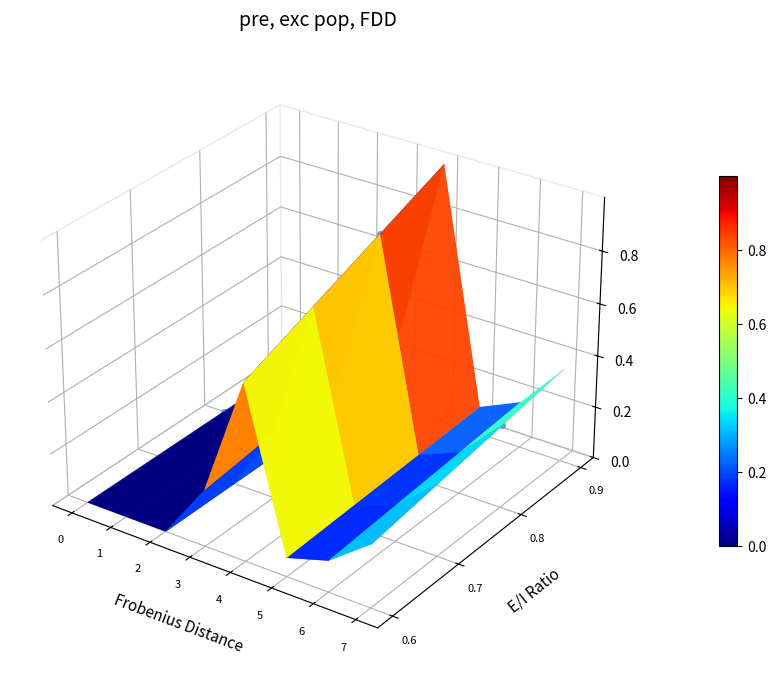

Count the number of data series in this chart.

1